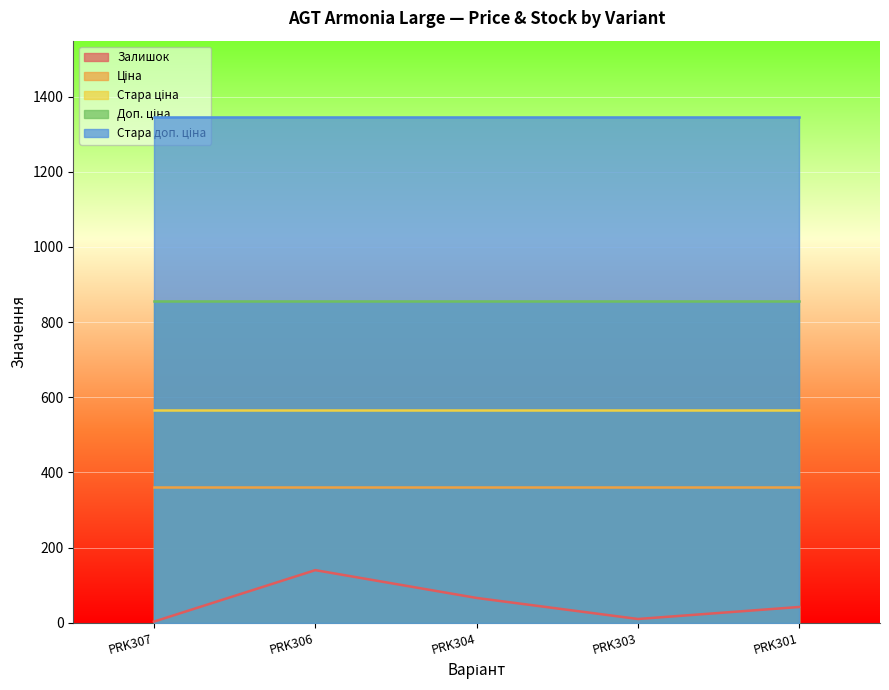

What is the difference between the maximum and minimum values in the Залишок series?

137.0